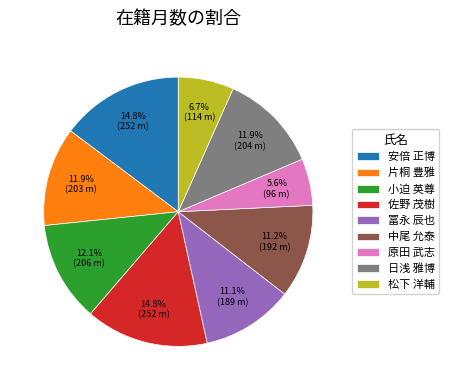

Which has a higher value, 片桐 豊雅 or 中尾 允泰?

片桐 豊雅